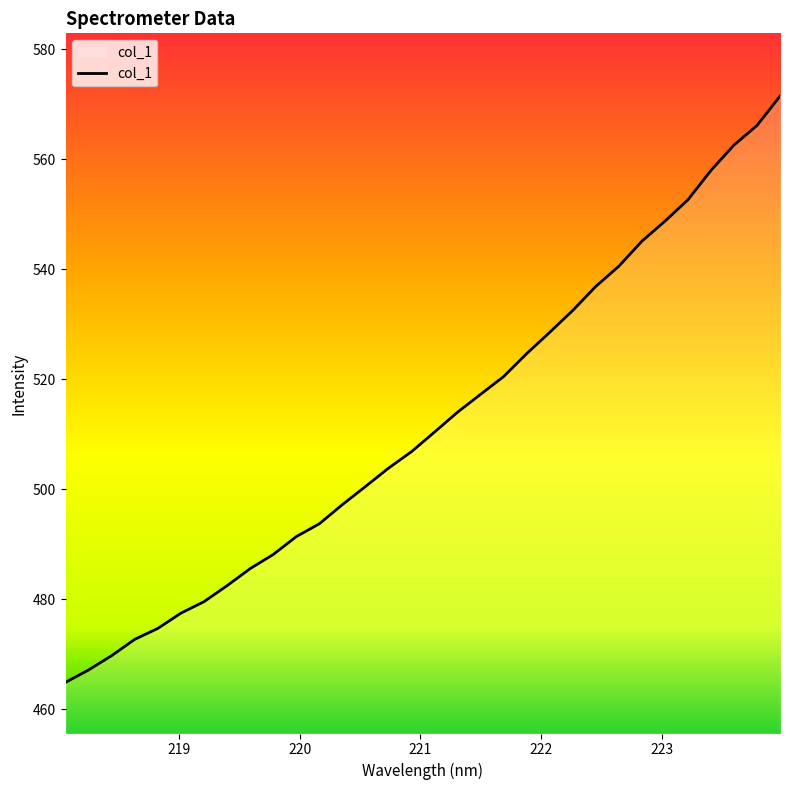

What is the maximum value shown in the chart?

571.5